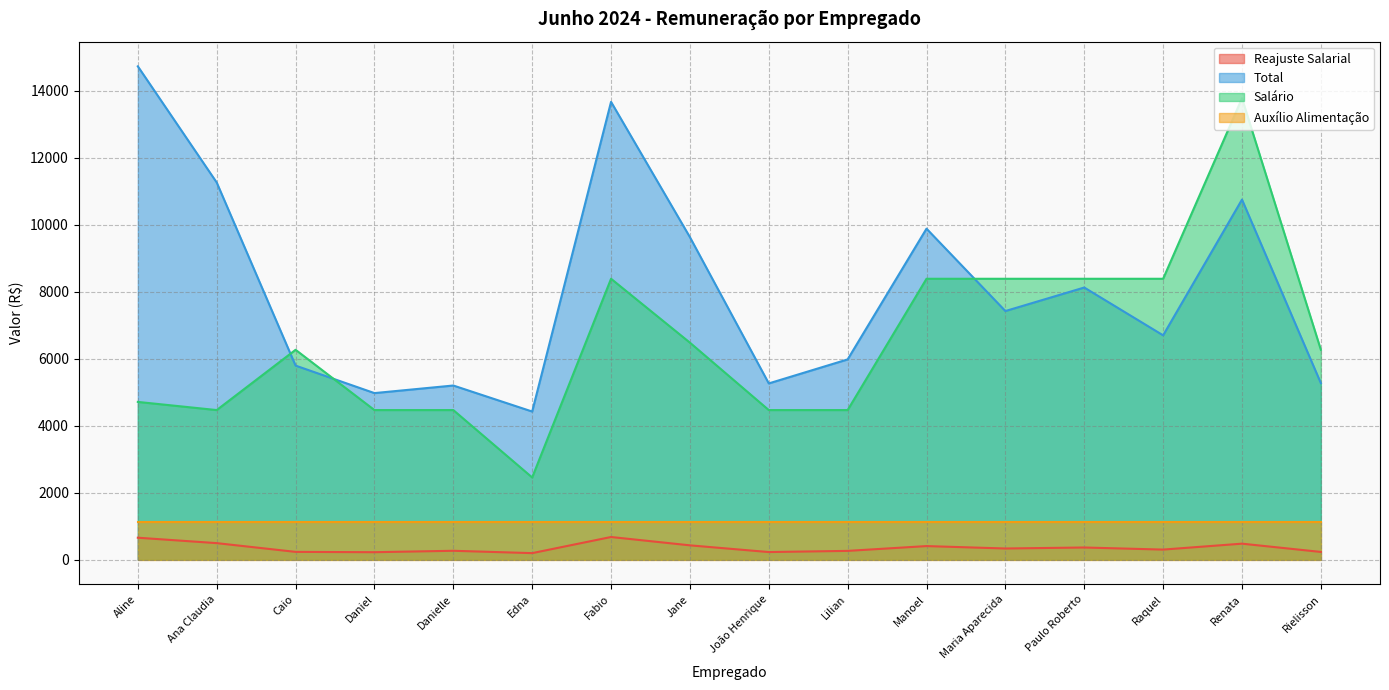

What is the average value of the Salário series?

6515.8